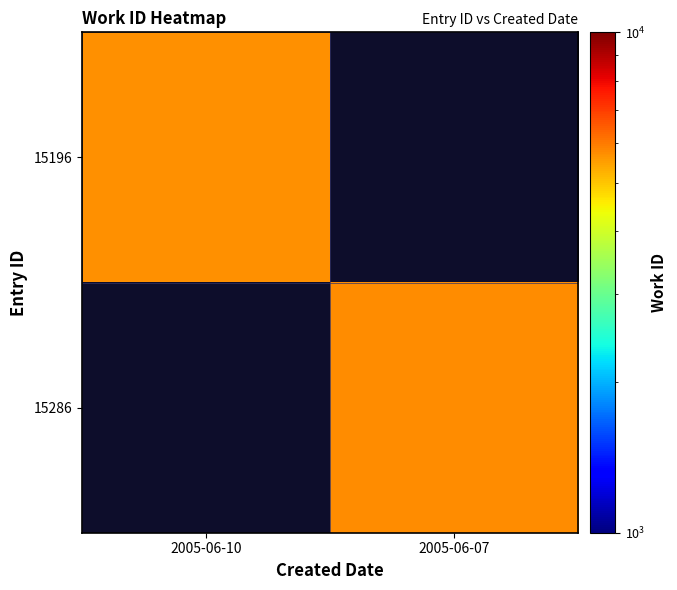

List the series in order of their peak value, highest first.

15286, 15196